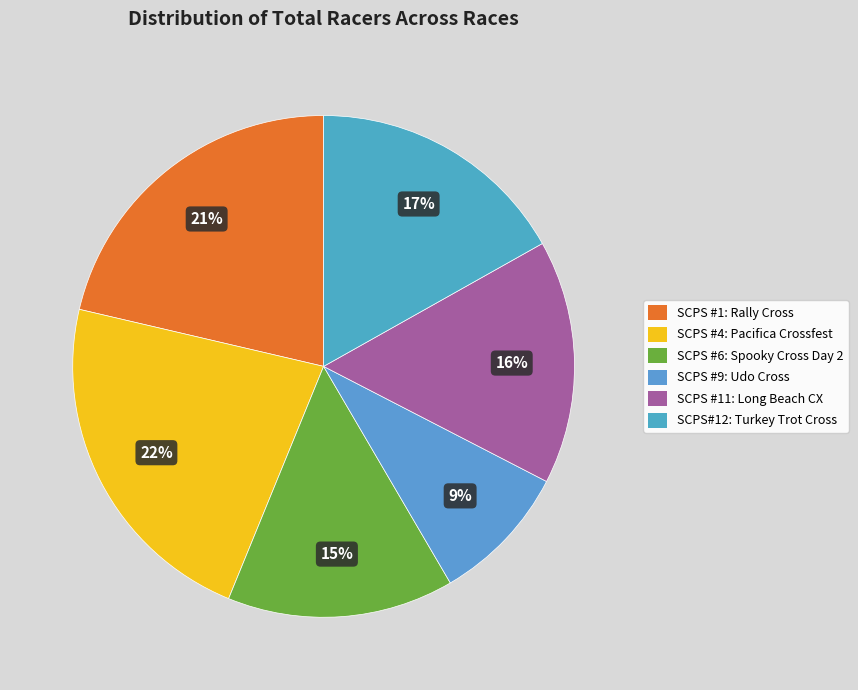

Combined, what portion of the pie is SCPS #6: Spooky Cross Day 2 and SCPS #4: Pacifica Crossfest?

37.1%